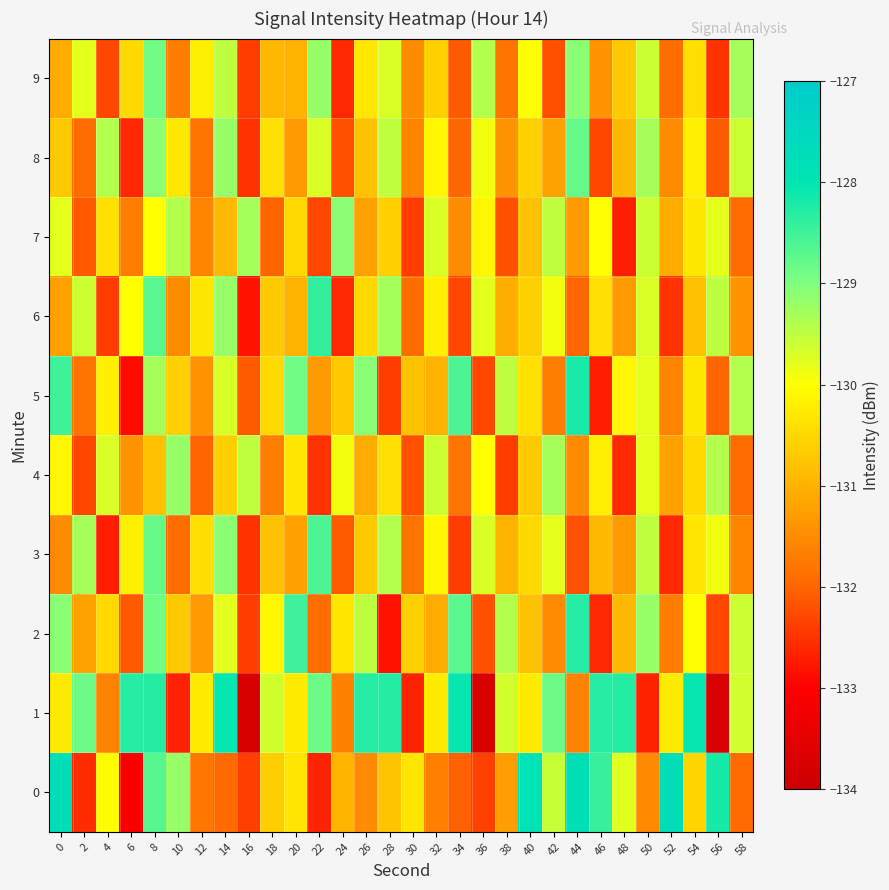

How many data points does each series have?

30